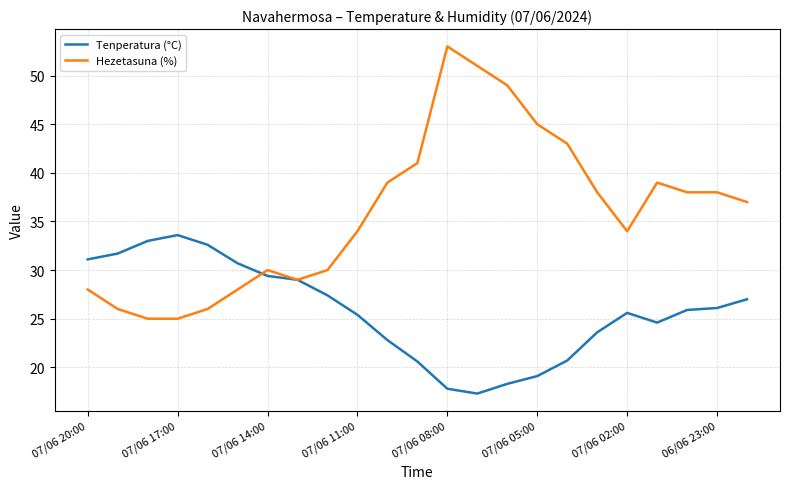

True or false: Hezetasuna (%) and Tenperatura (°C) intersect in this chart.

True